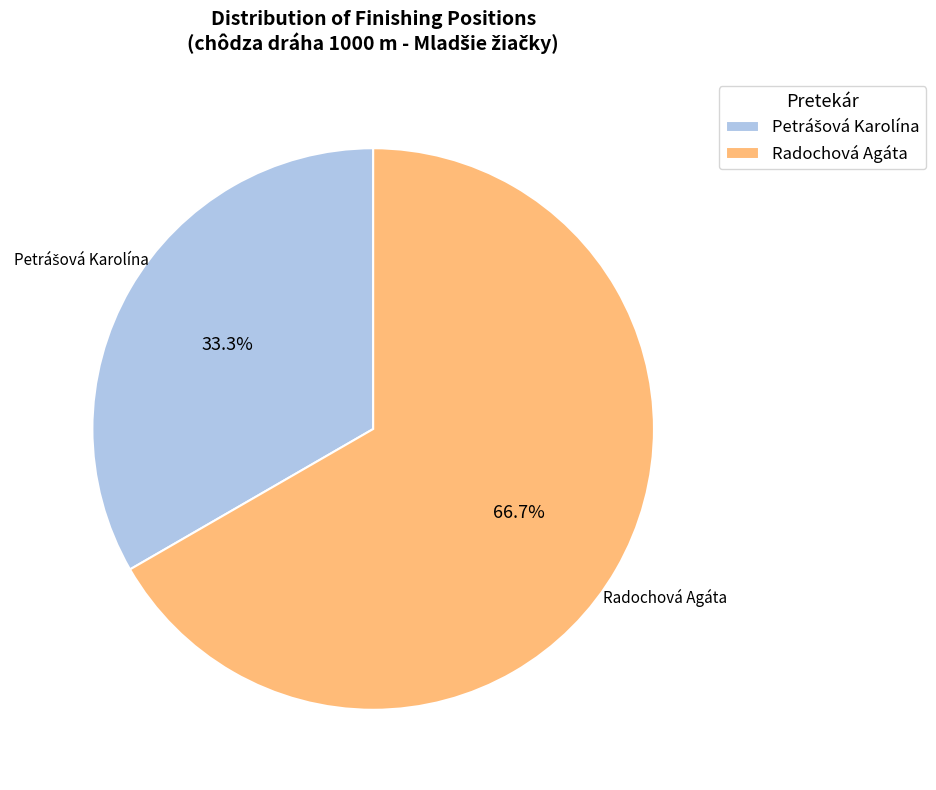

To the nearest percent, what portion does Radochová Agáta represent?

67%